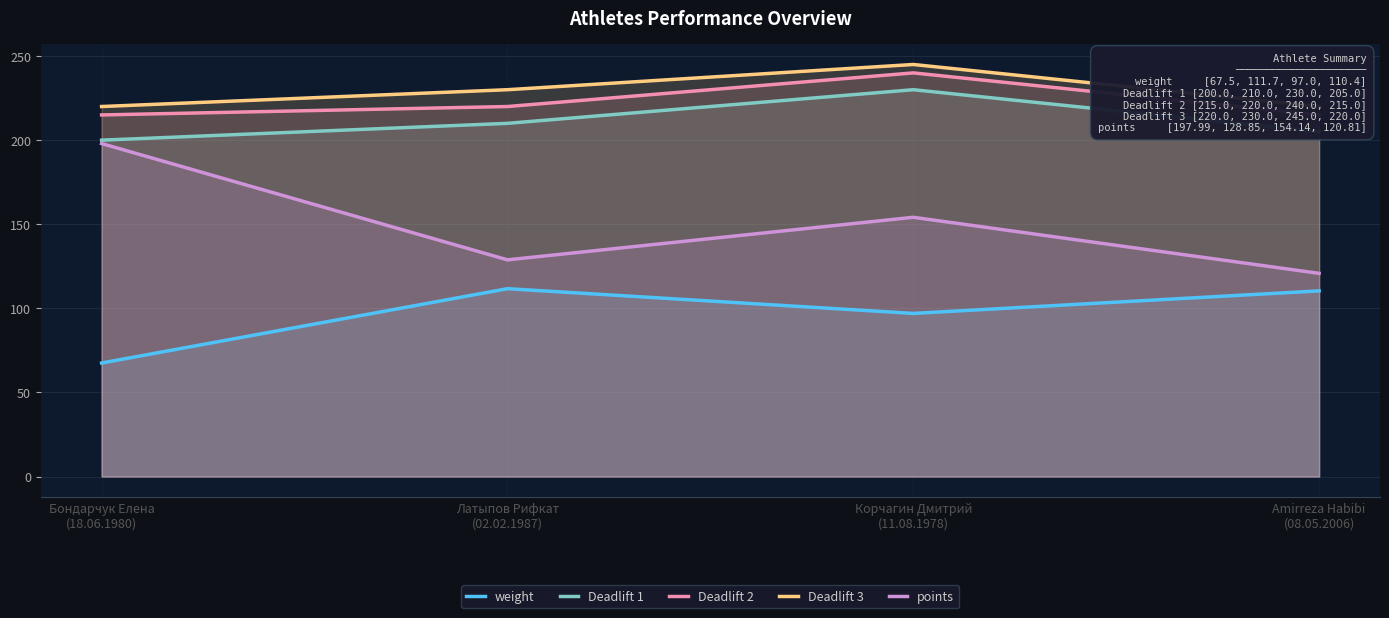

How many lines are shown in the chart?

5